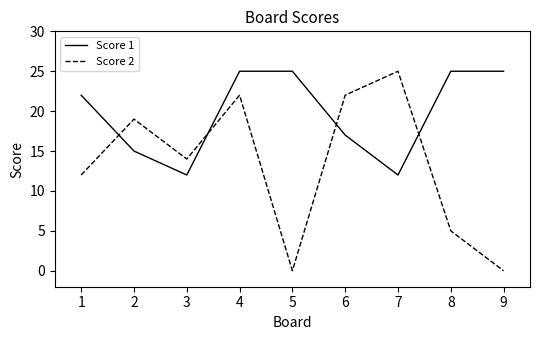

At which category does Score 2 reach its first local peak?

2